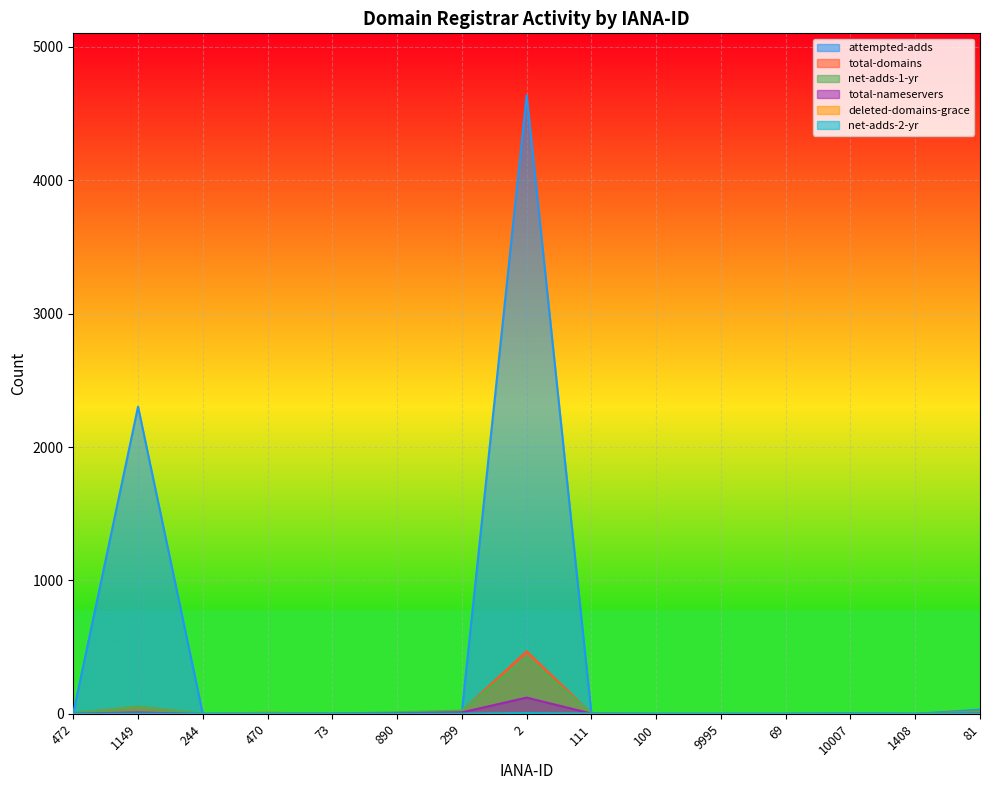

At how many categories does at least one series exceed 926?

2